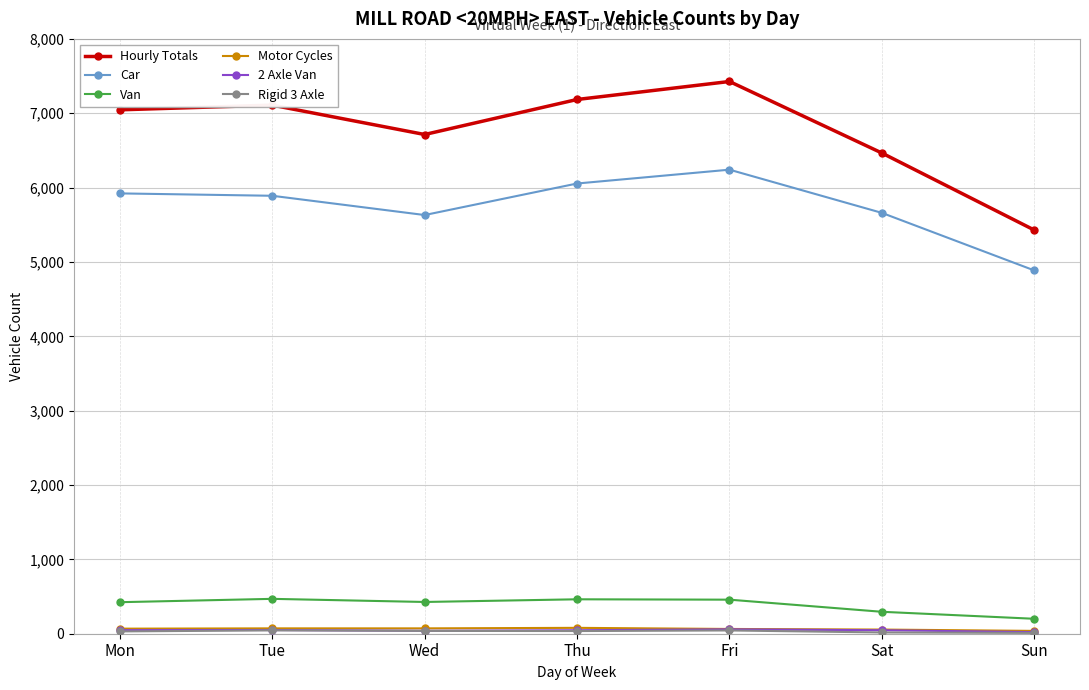

What is the maximum value shown in the chart?

7427